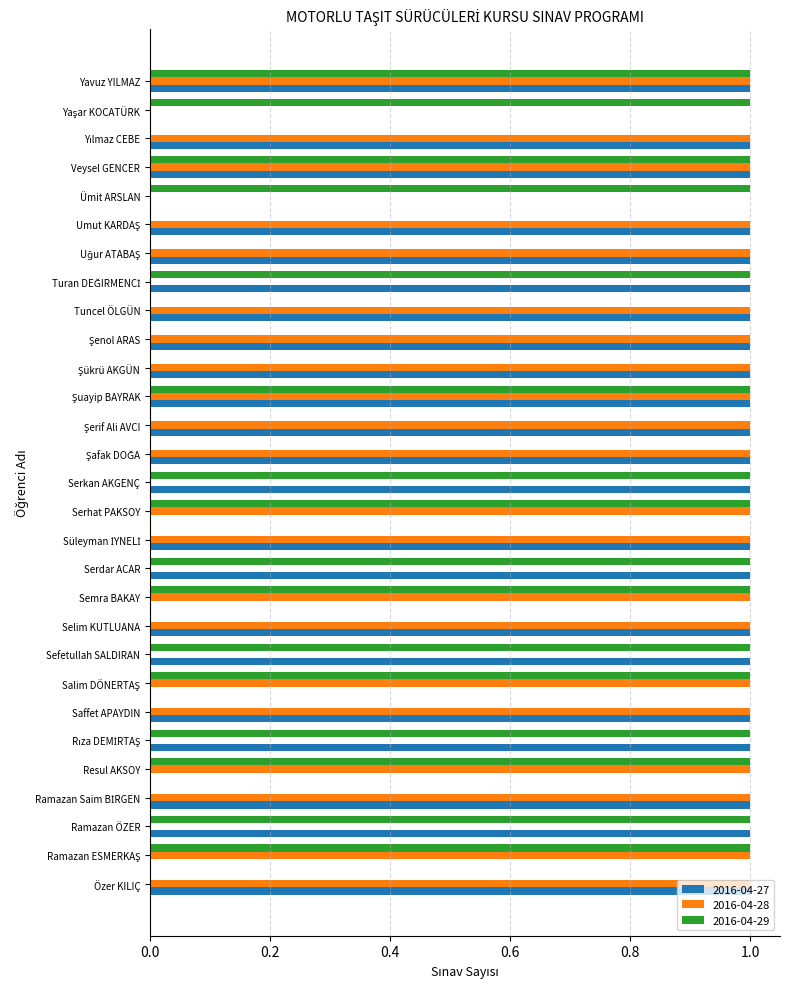

How many categories are shown in the chart?

29